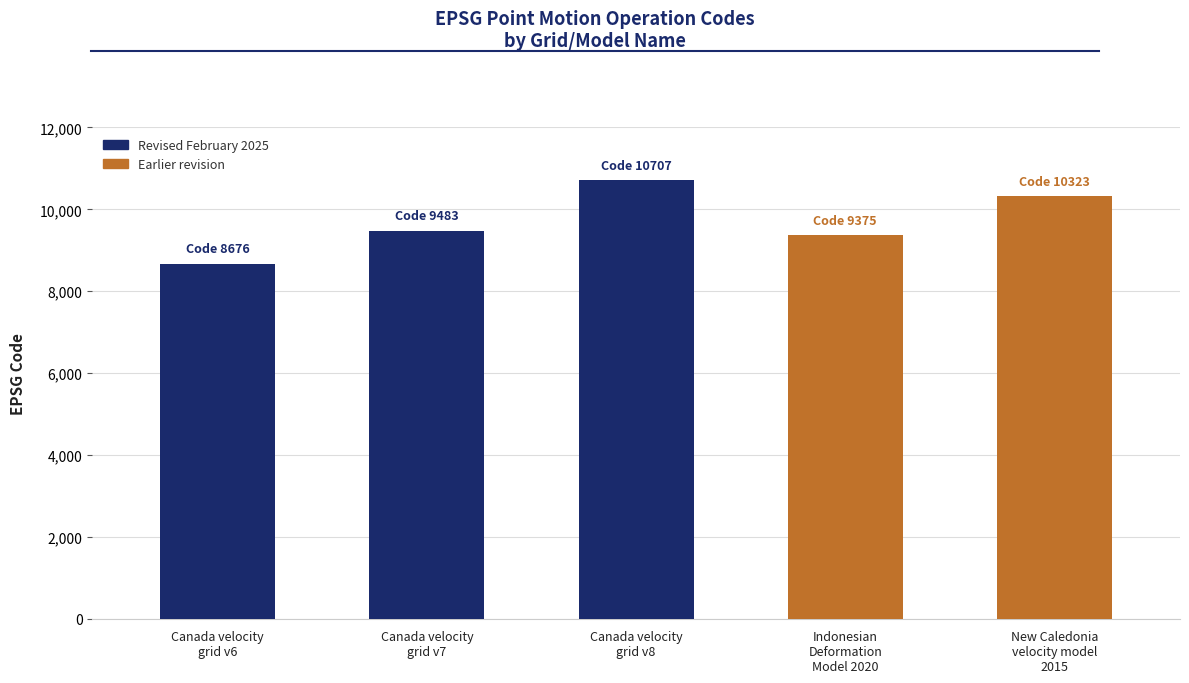

Reading left to right, list all the values displayed in this chart.

Canada velocity
grid v6=8676	Canada velocity
grid v7=9483	Canada velocity
grid v8=10707	Indonesian
Deformation
Model 2020=9375	New Caledonia
velocity model
2015=10323